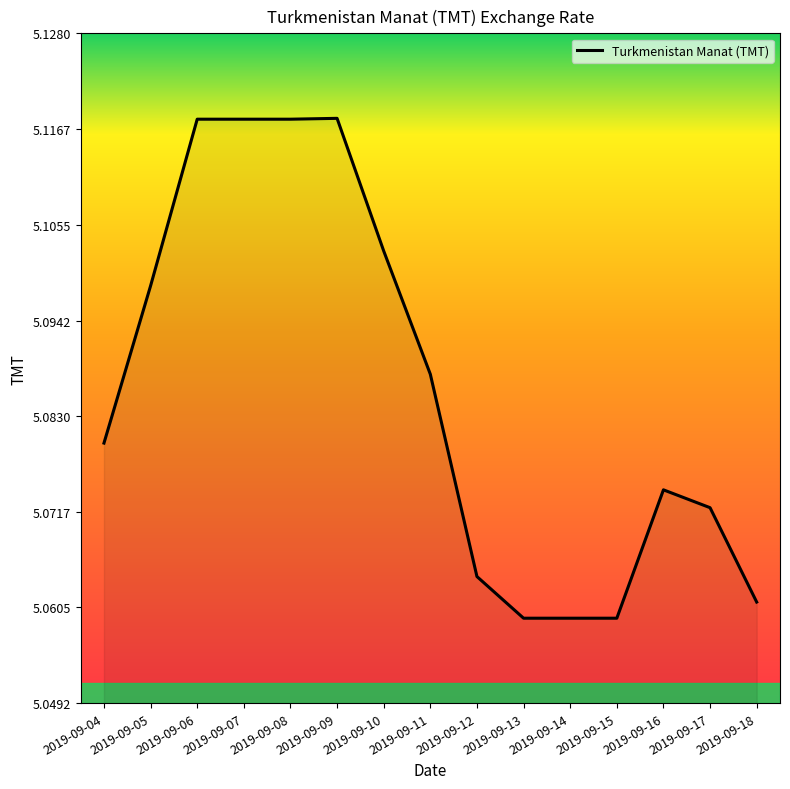

Between 2019-09-04 and 2019-09-13, which is larger?

2019-09-04